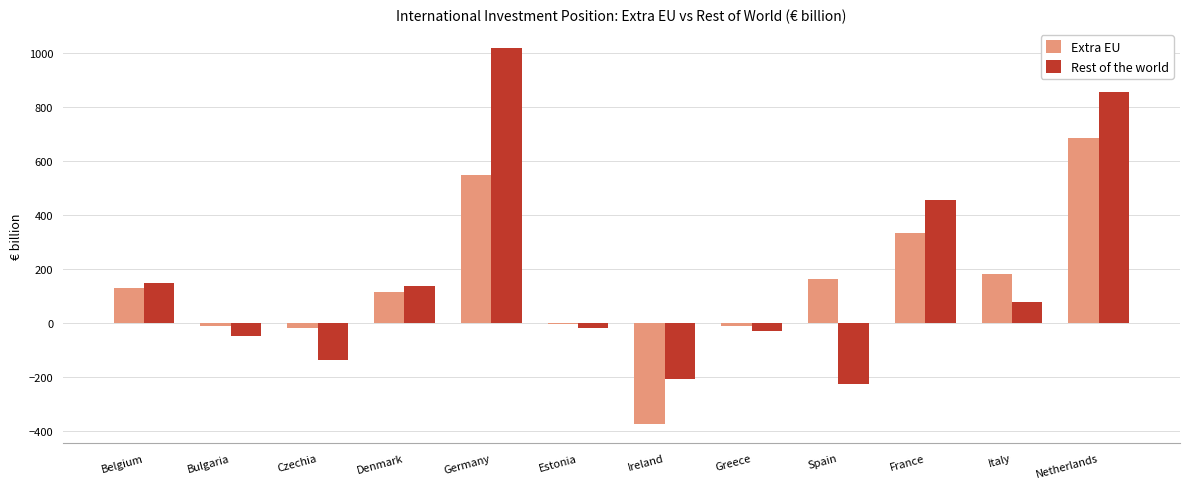

Which category has the highest value in the Rest of the world series?

Germany